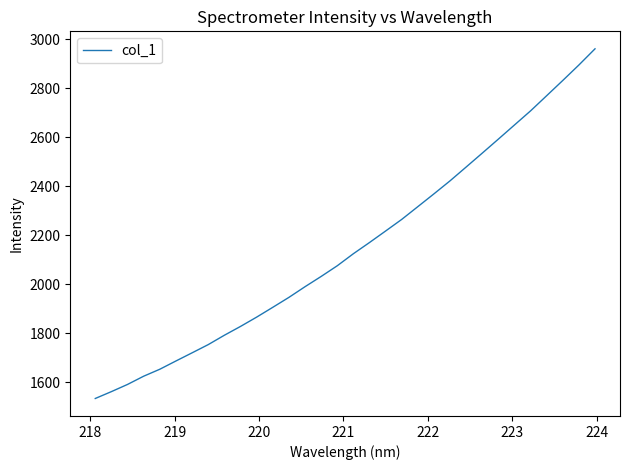

Is this an area chart (filled region under the line)?

No